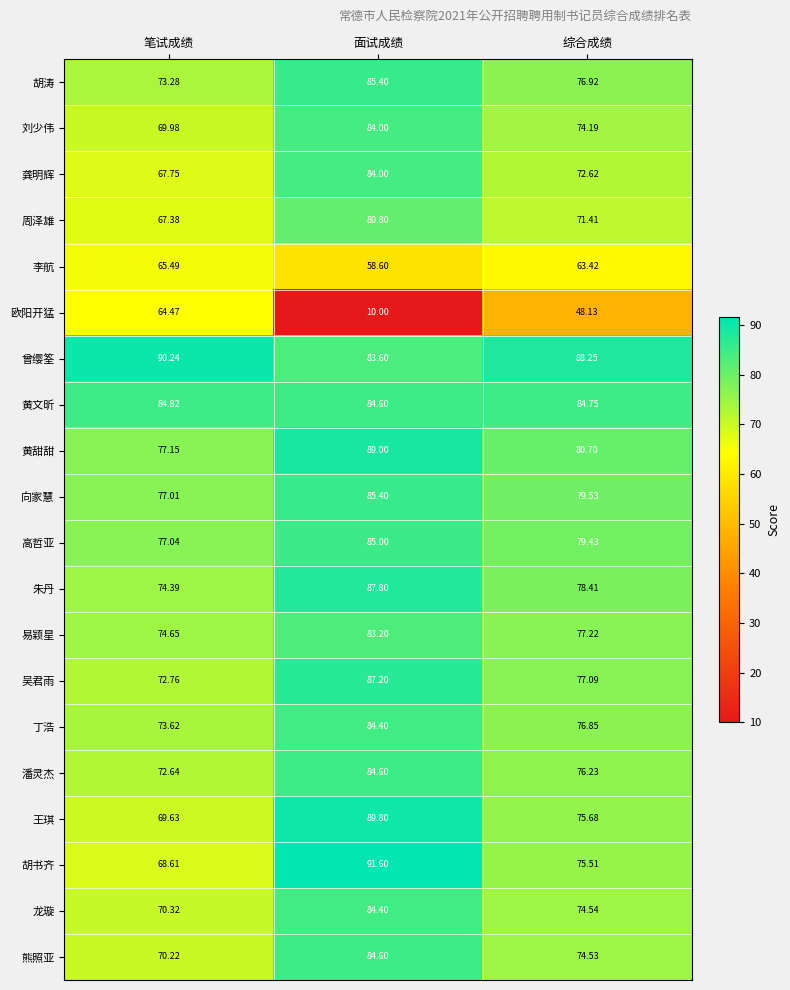

Which series has the largest range (max minus min)?

欧阳开猛